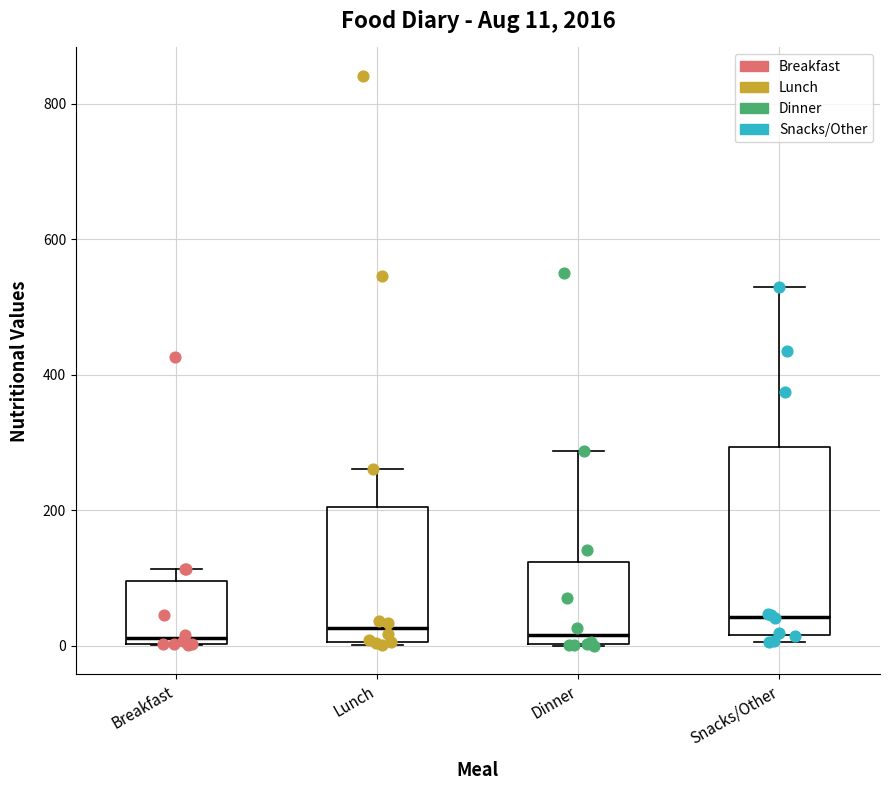

Comparing the boxes themselves (not the whiskers), which one is the tallest?

Snacks/Other